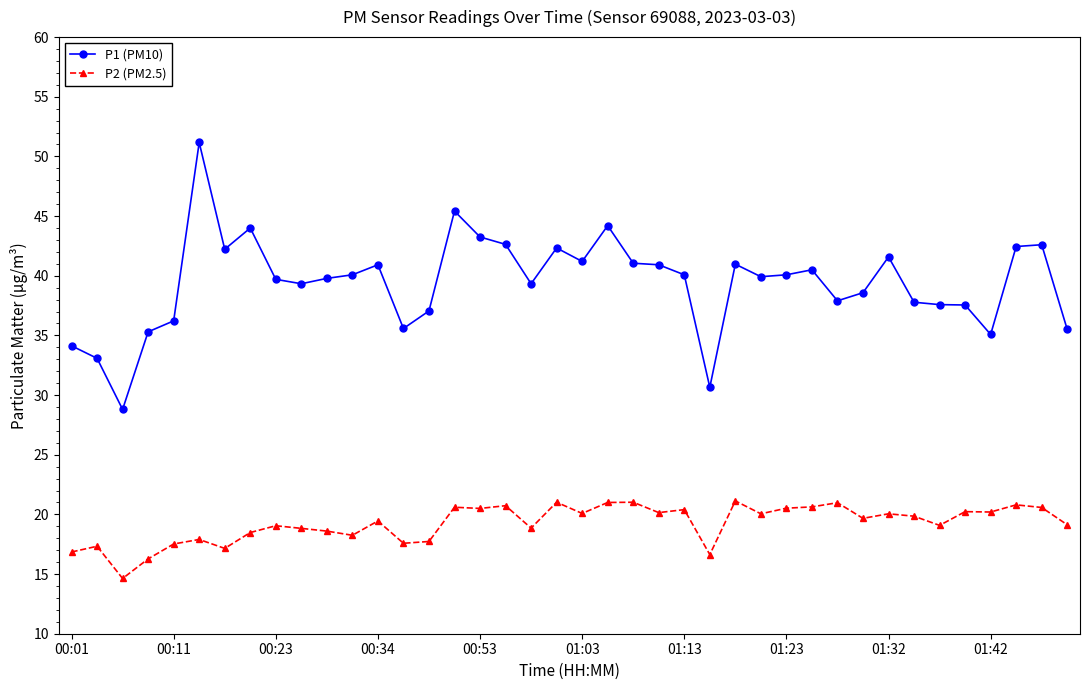

How many categories are shown in the chart?

40